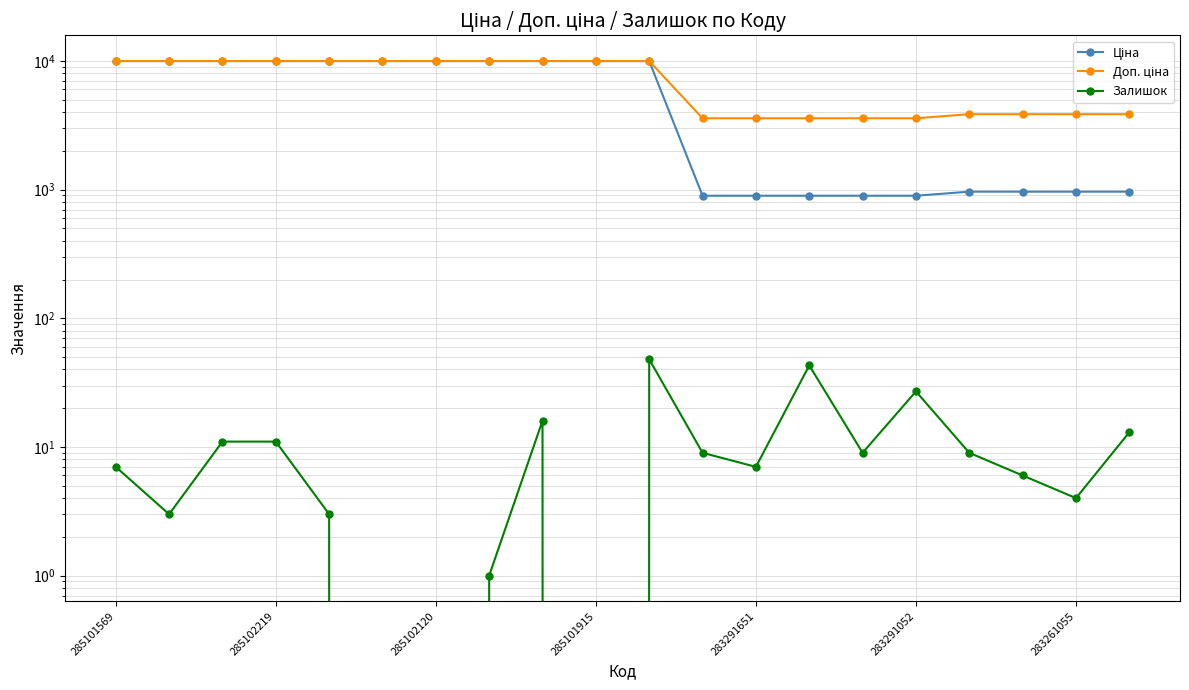

The Ціна series shows 9975.0 at 285101569. True or false?

True